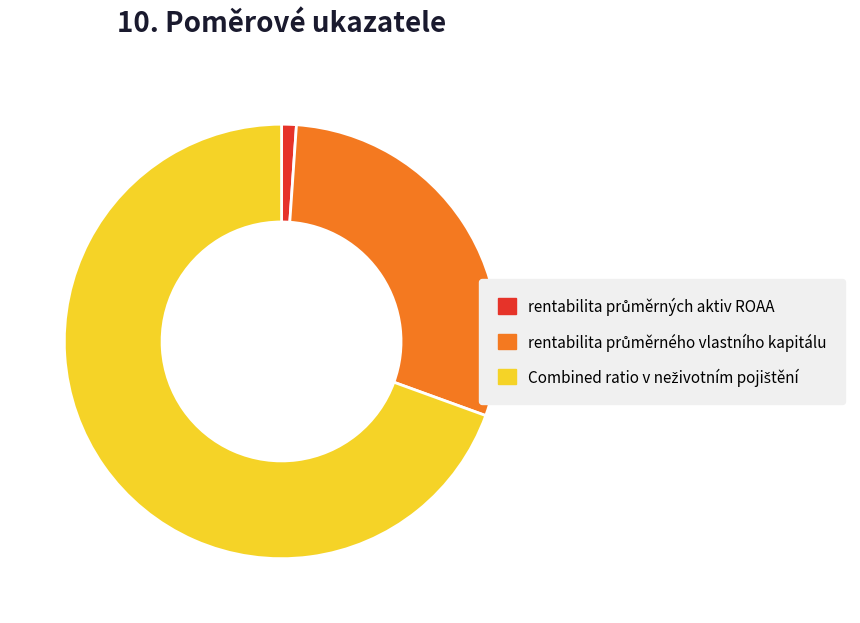

Is there a majority slice in this chart?

Yes